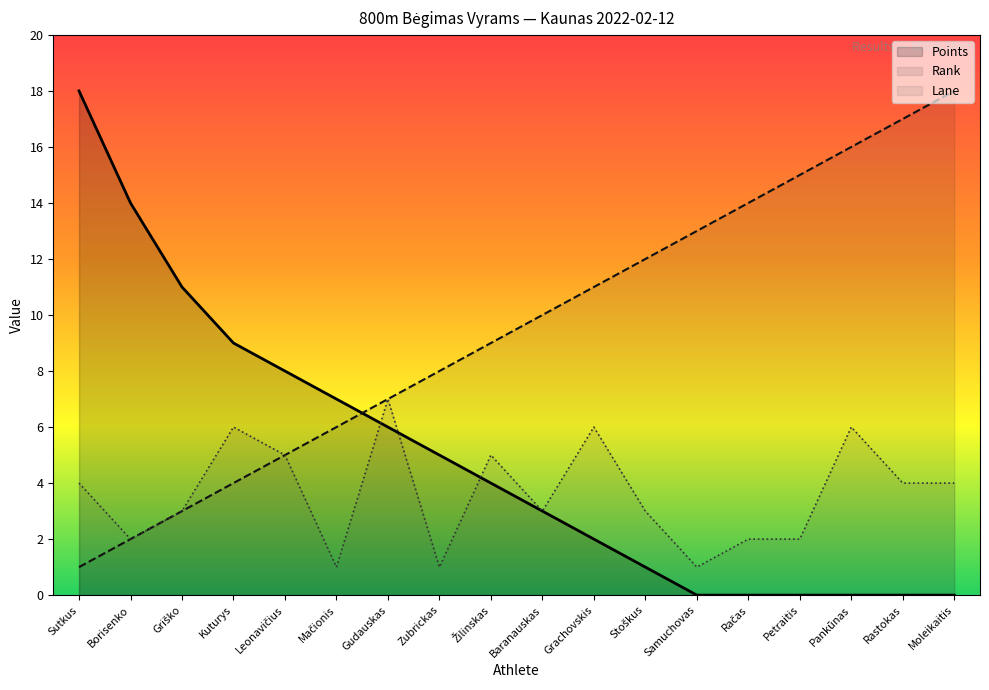

True or false: Lane has more than 0 points higher than both neighbors.

True